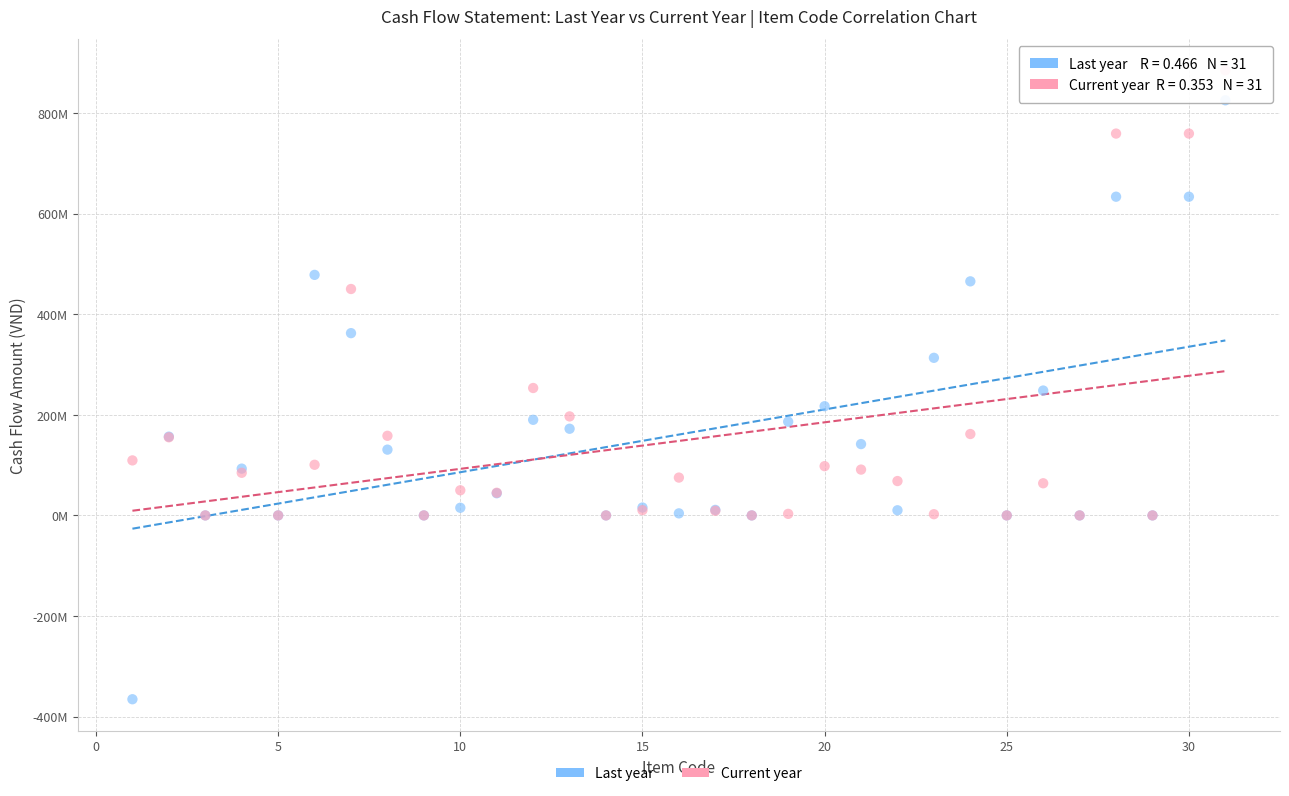

Which series has the widest spread of Y values?

Last year